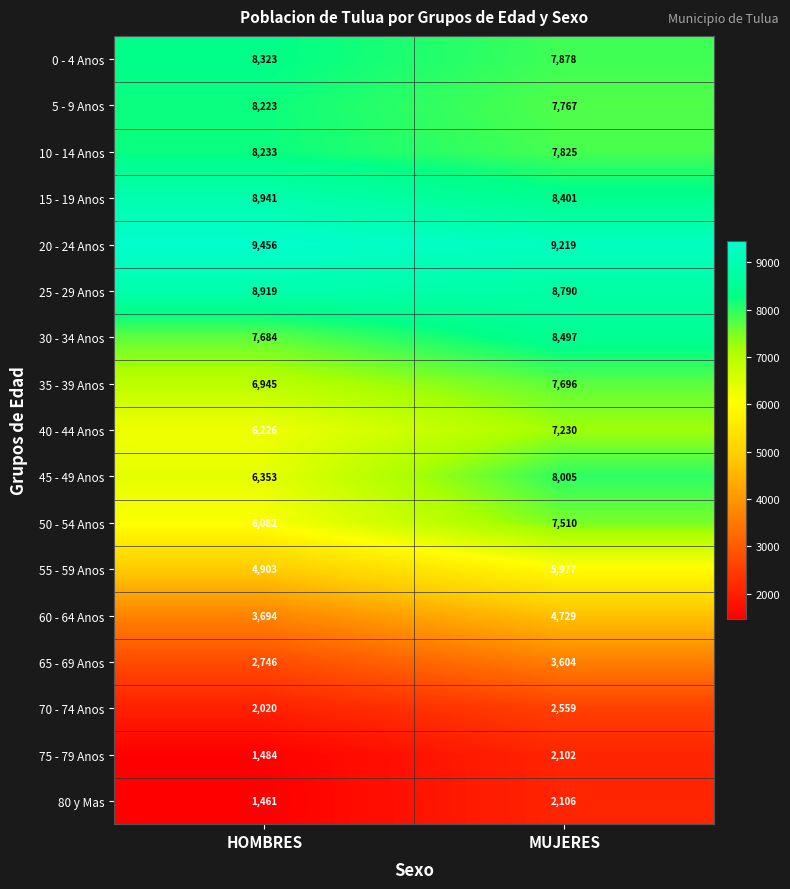

Which series has the largest range (max minus min)?

45 - 49 Anos